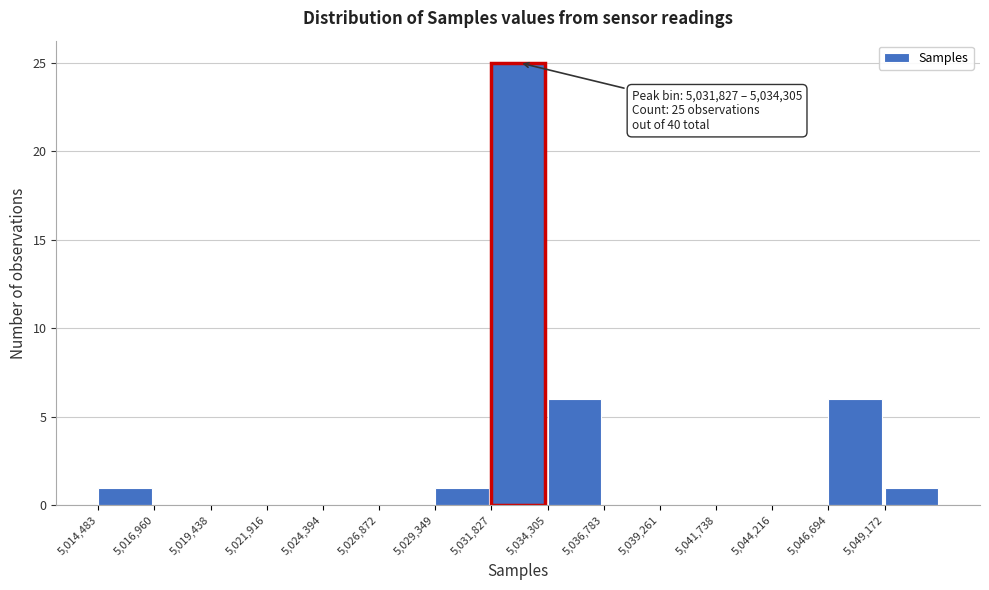

Which range on the x-axis has the tallest bar?

5032000 to 5034500